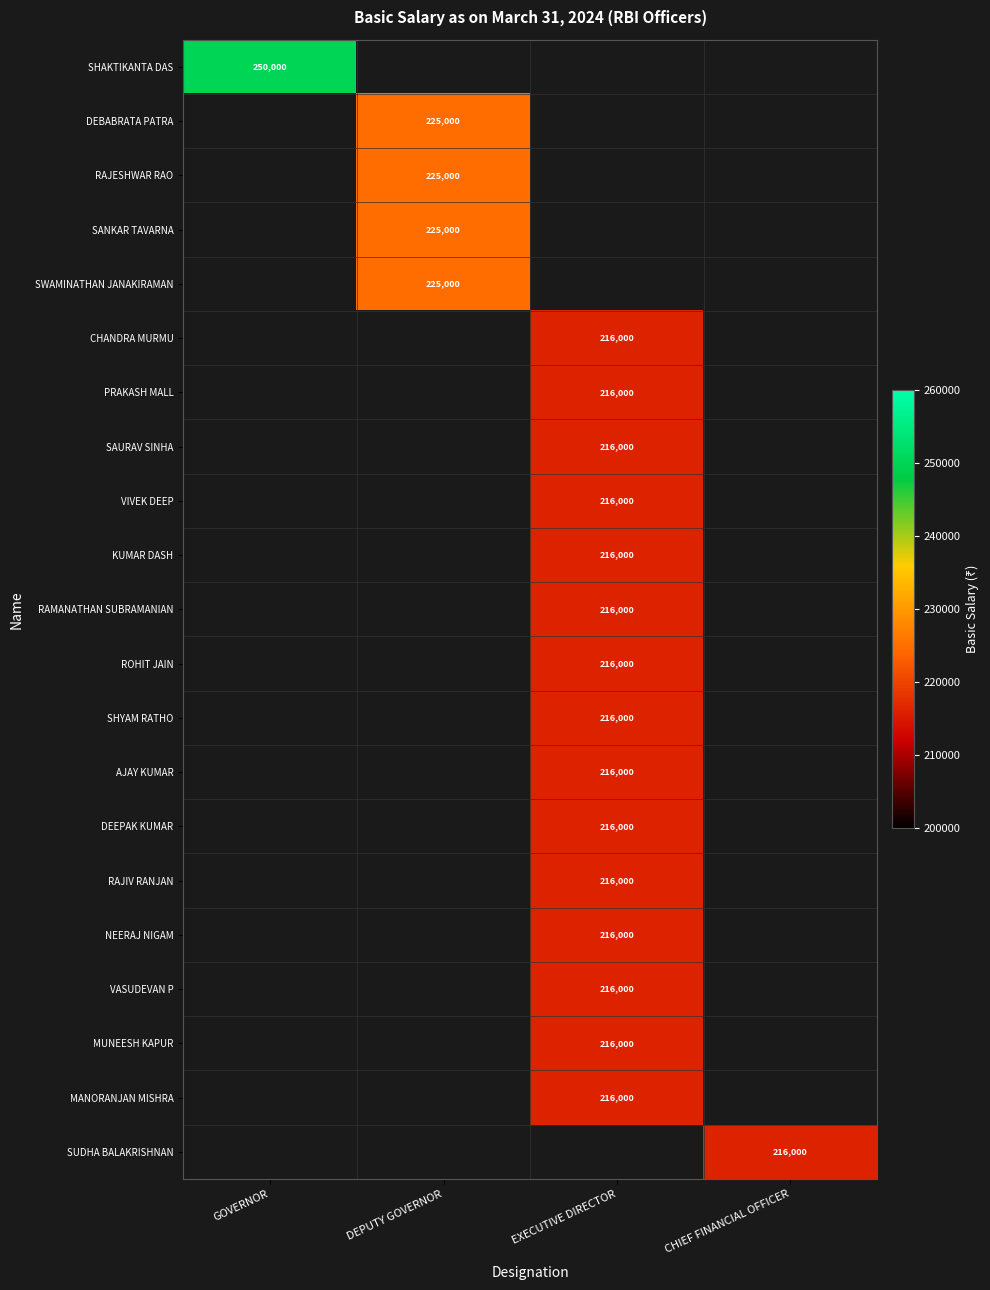

True or false: SUDHA BALAKRISHNAN has a value of 216000 at CHIEF FINANCIAL OFFICER.

True